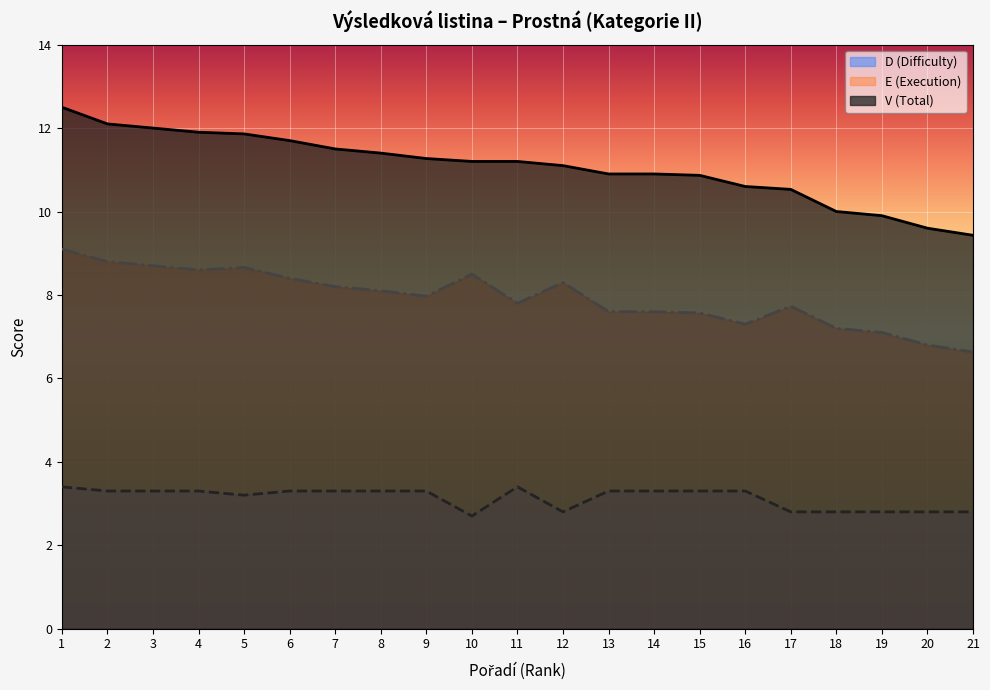

What is the difference between the E (Execution) values at 5 and 20?

1.9